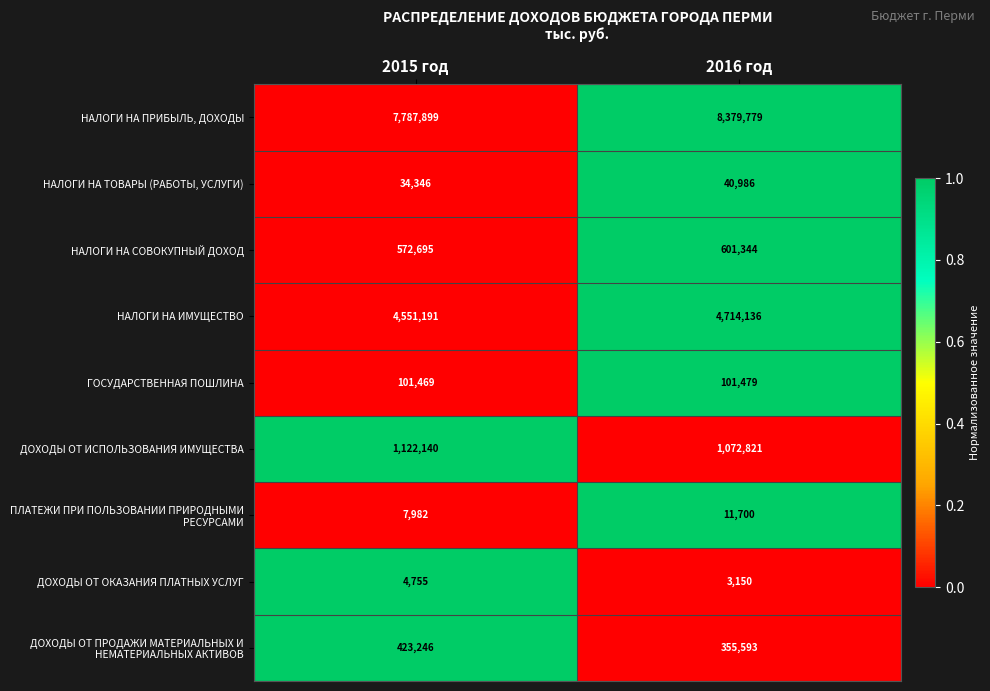

What is the total value across all series at 2015 год?

14605723